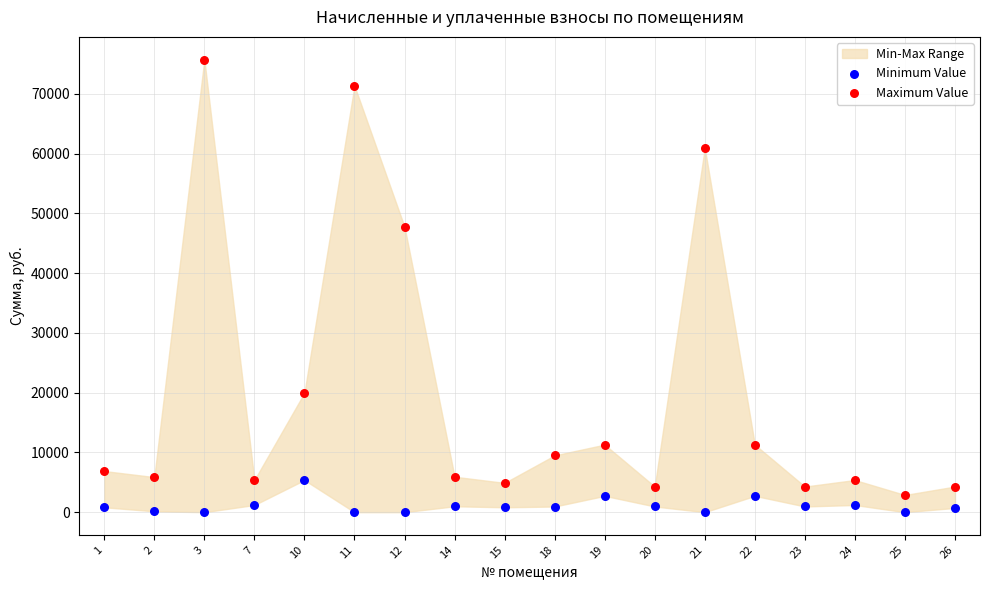

Across all series, what Y value is closest to 37880?

47765.7